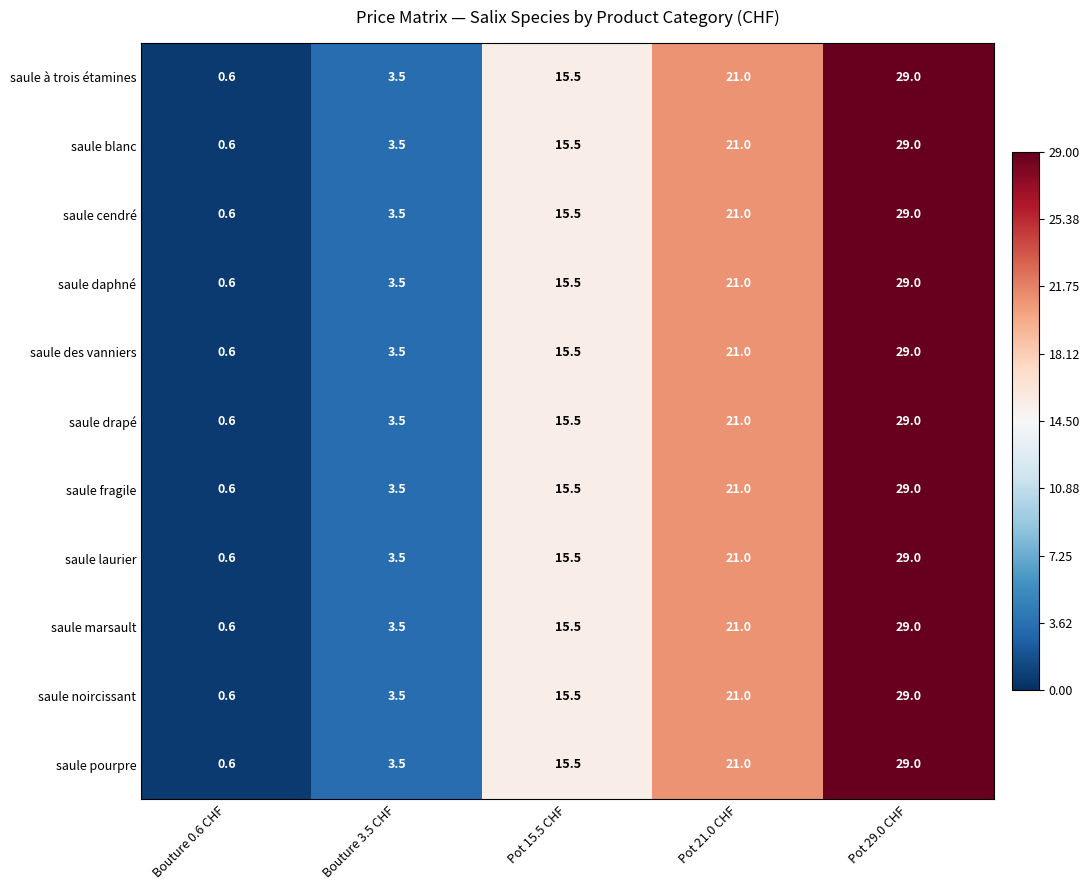

What is the sum of all saule pourpre values?

69.6